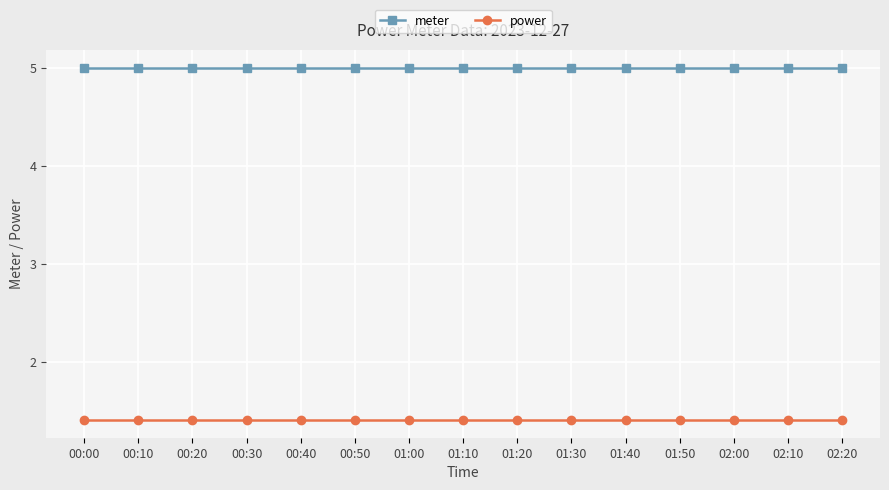

Which series has the largest total across all categories?

meter